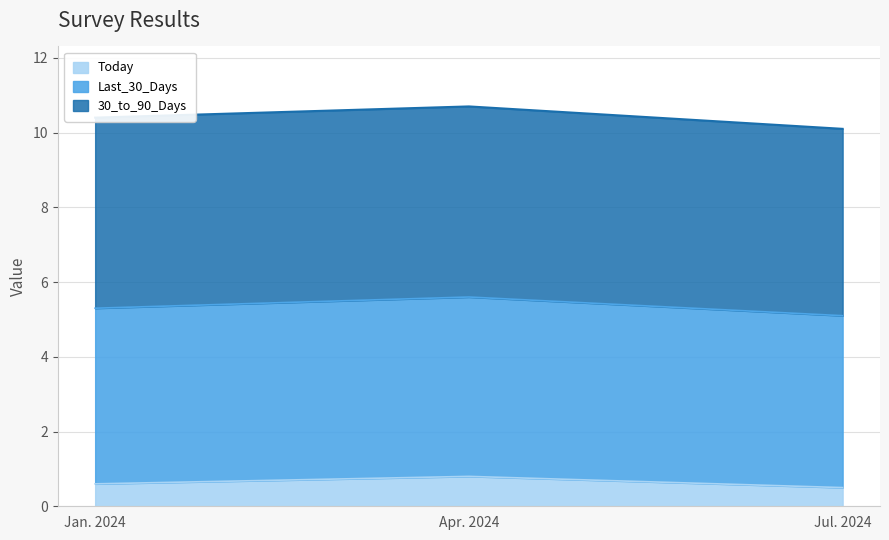

How many lines are shown in the chart?

3